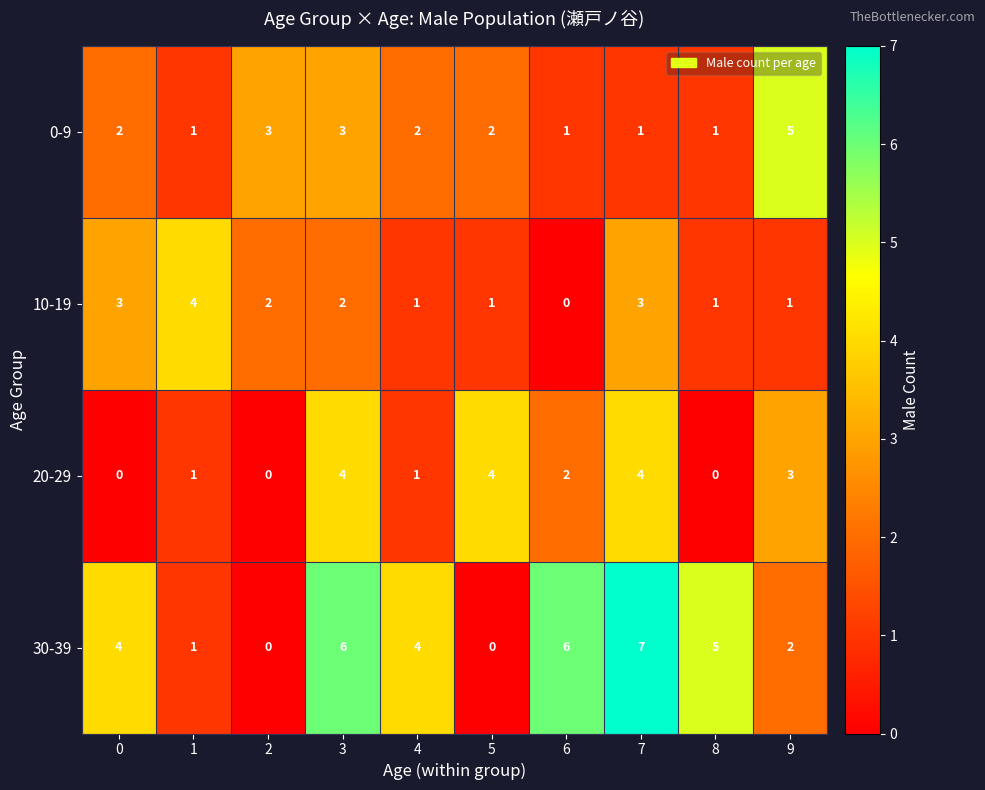

The 10-19 series shows 1 at 8. True or false?

True